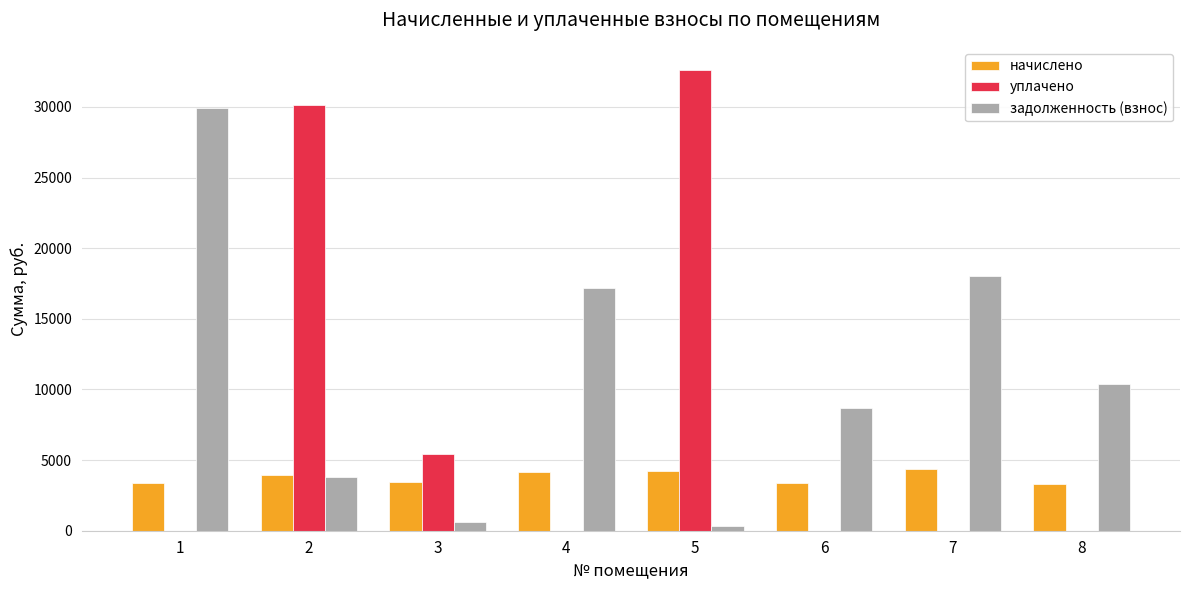

The начислено series shows 1079.9 at 6. True or false?

False